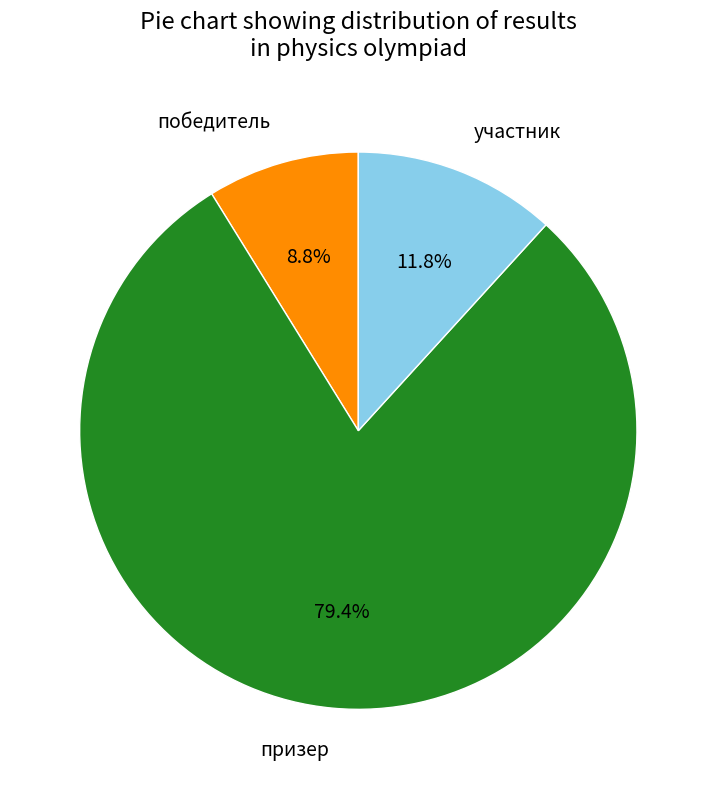

To the nearest percent, what is the difference between the largest and smallest slice percentages?

71%